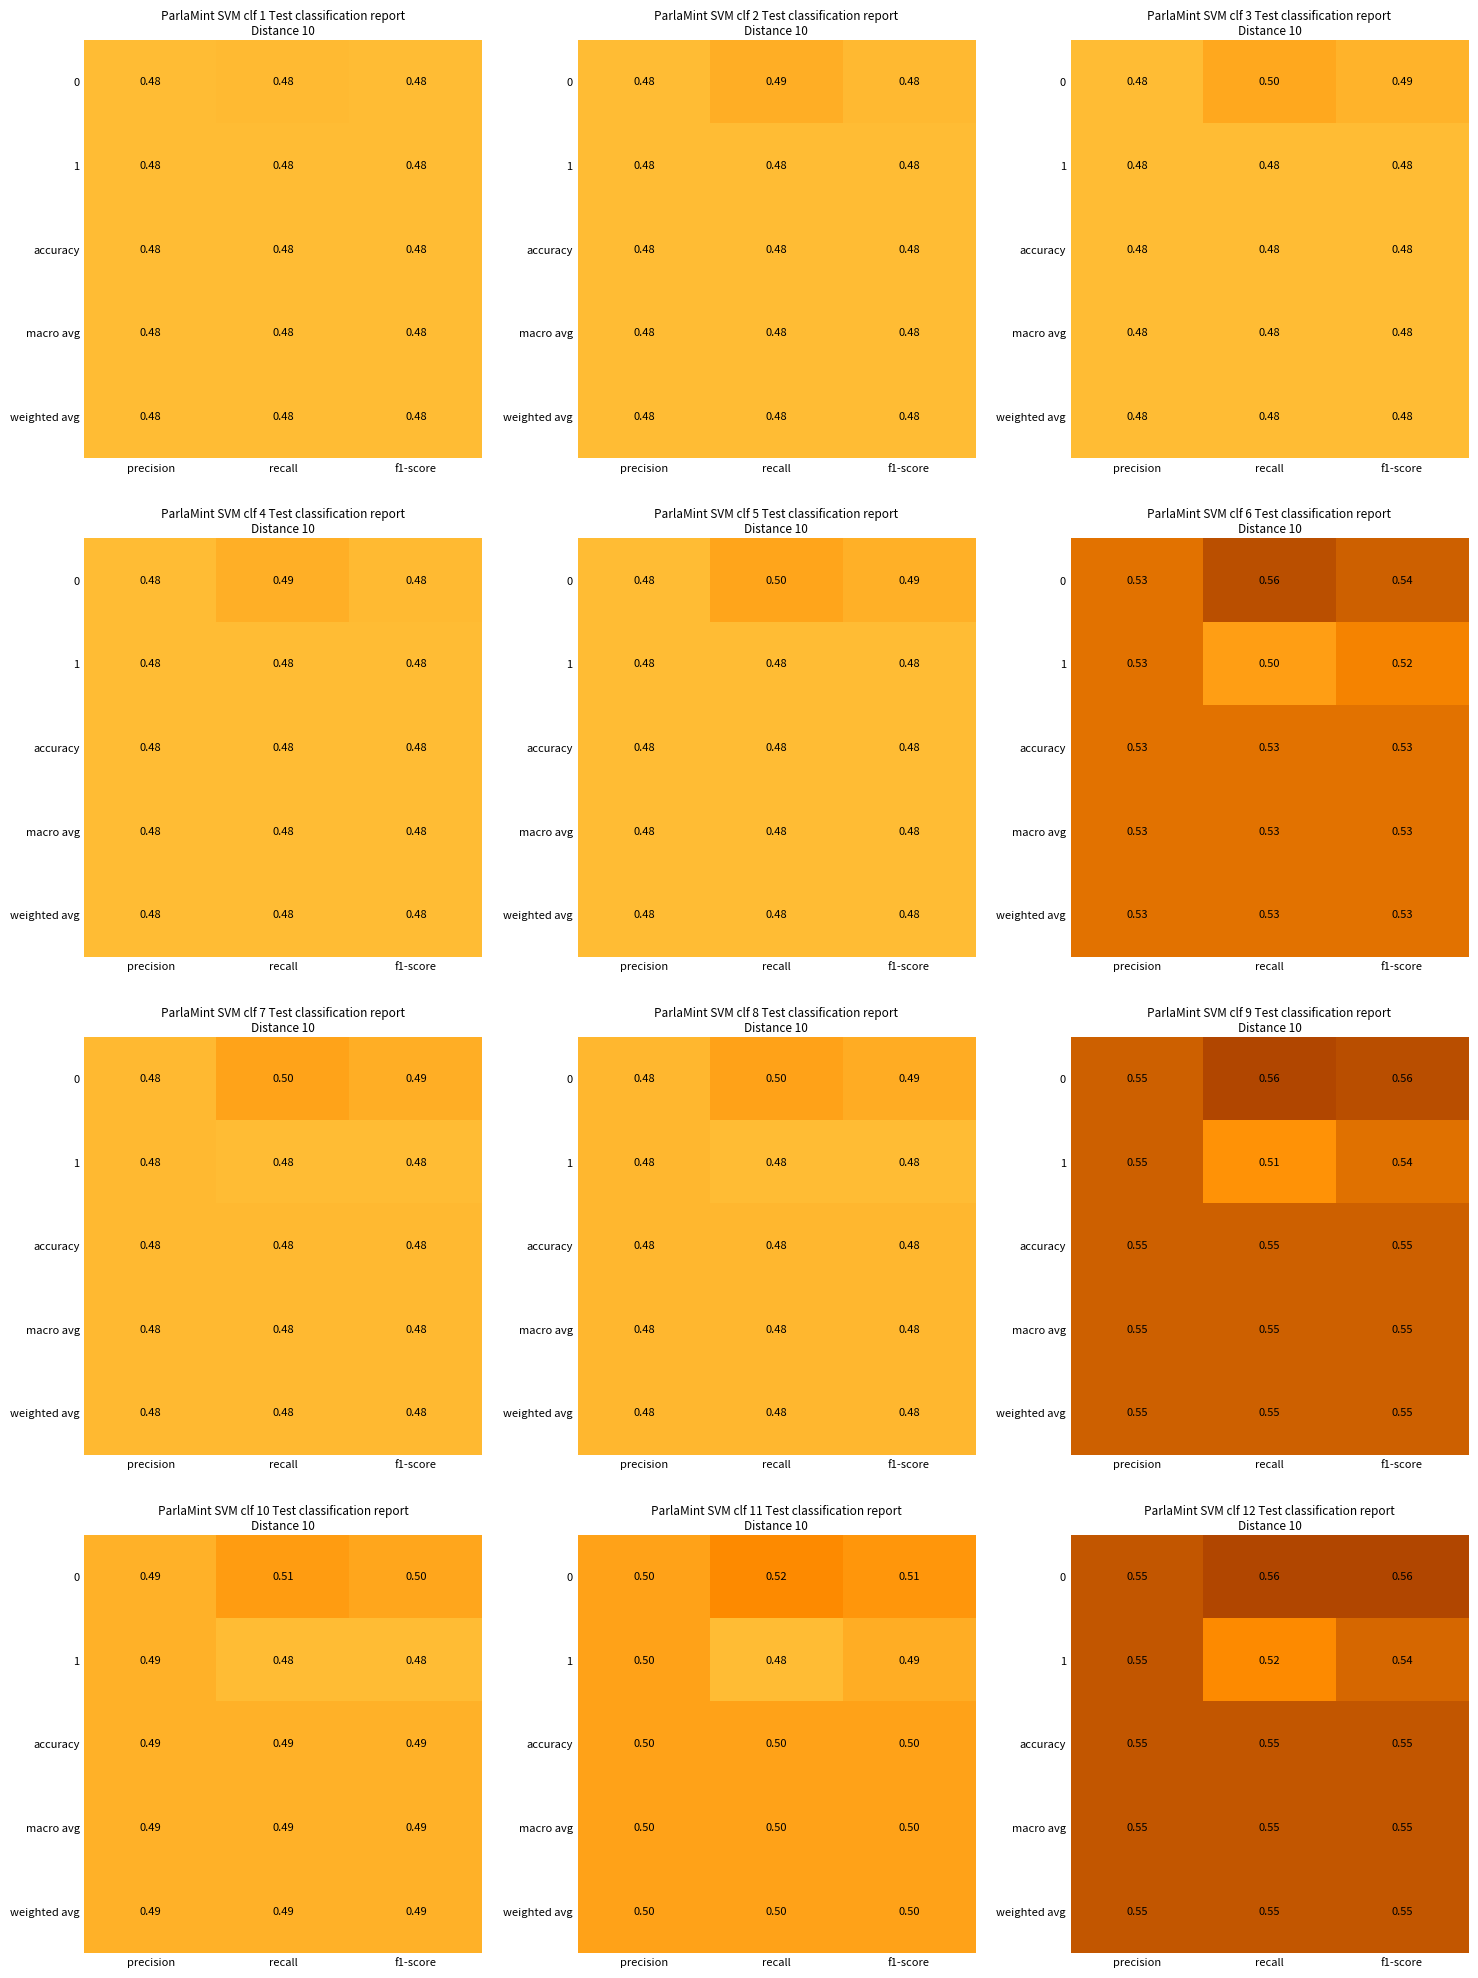

Which has a higher value, precision or f1-score?

f1-score